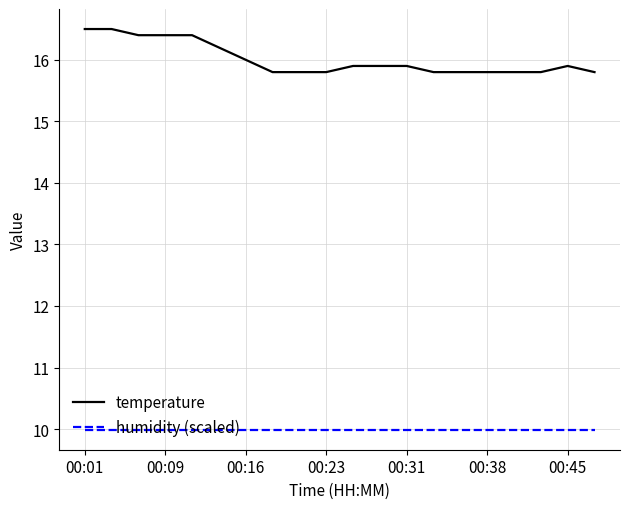

Which series has the widest spread of values?

temperature